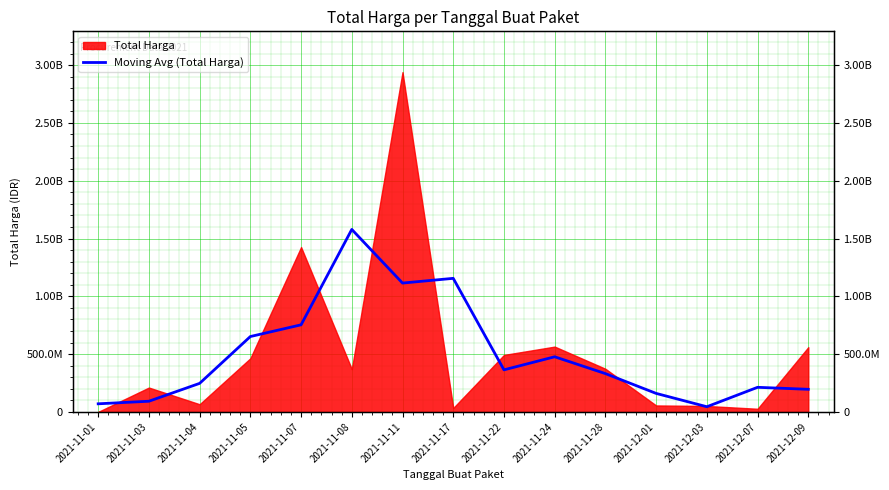

How many points are lower than both their immediate neighbors (excluding endpoints)?

3